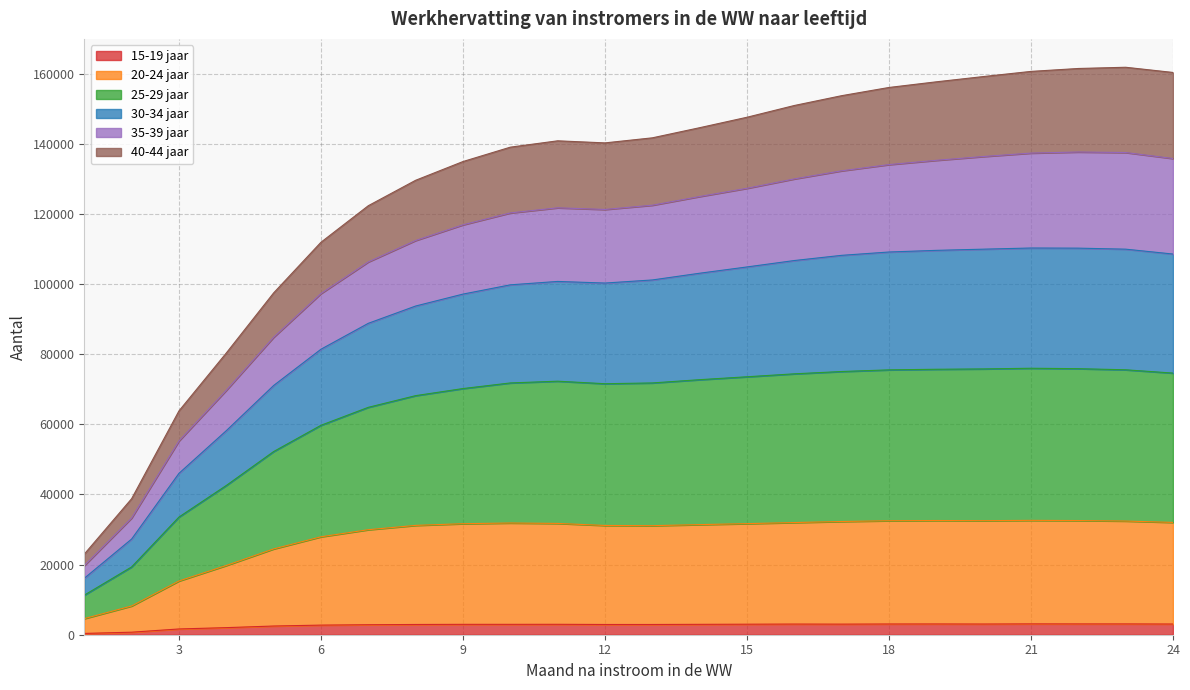

How many lines are shown in the chart?

6